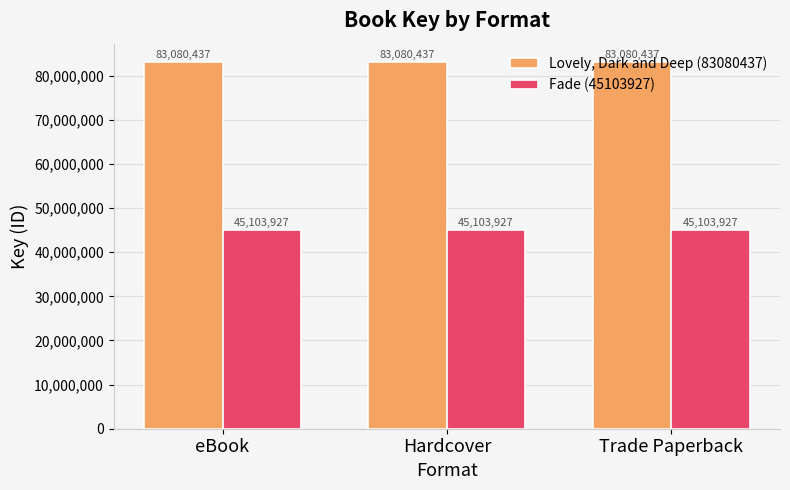

Which series has the largest total across all categories?

Lovely, Dark and Deep (83080437)